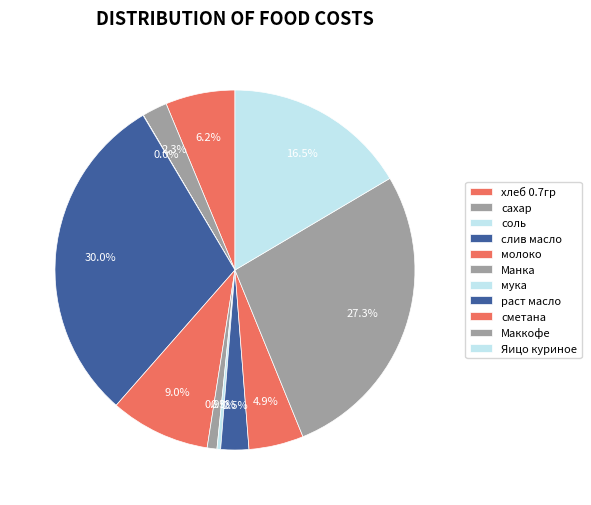

Combined, do раст масло and Маккофе account for over 50%?

No